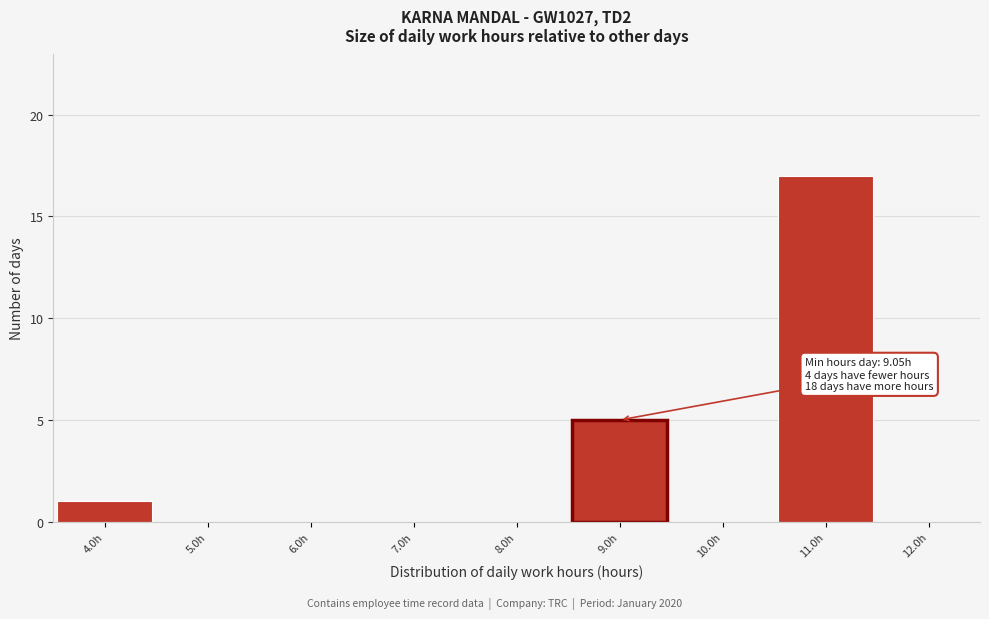

Over which range of the x-axis is the bar tallest?

10.5 to 11.5